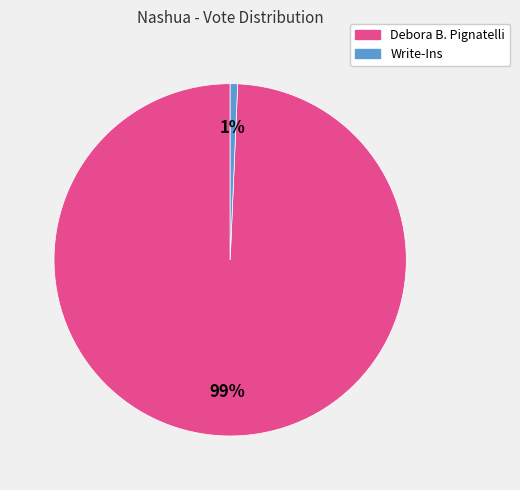

To the nearest percent, what is the average slice percentage?

50%